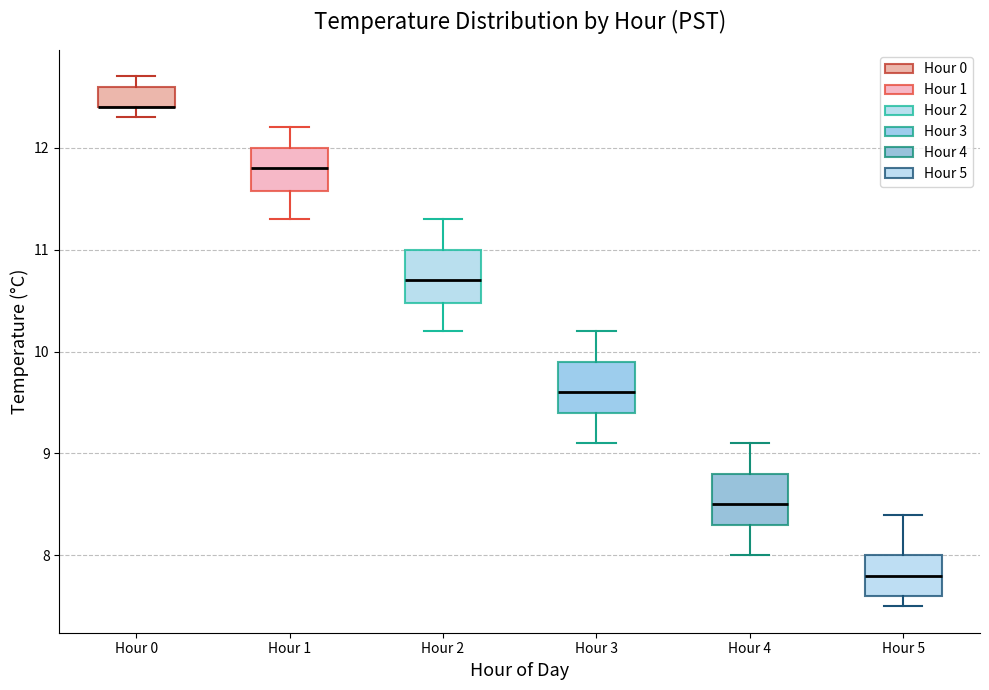

Reading left to right, read every box against the y-axis: the position of its median line, the range the box covers, and the ends of its whiskers. The values are not printed on the chart, so give them approximately, as read against the axis.

Hour 0: median 12.4 (drawn on the box's lower edge), box 12.4 to 12.6, whiskers 12.3 to 12.7
Hour 1: median 11.8, box 11.6 to 12.0, whiskers 11.3 to 12.2
Hour 2: median 10.7, box 10.5 to 11.0, whiskers 10.2 to 11.3
Hour 3: median 9.6, box 9.4 to 9.9, whiskers 9.1 to 10.2
Hour 4: median 8.5, box 8.3 to 8.8, whiskers 8.0 to 9.1
Hour 5: median 7.8, box 7.6 to 8.0, whiskers 7.5 to 8.4